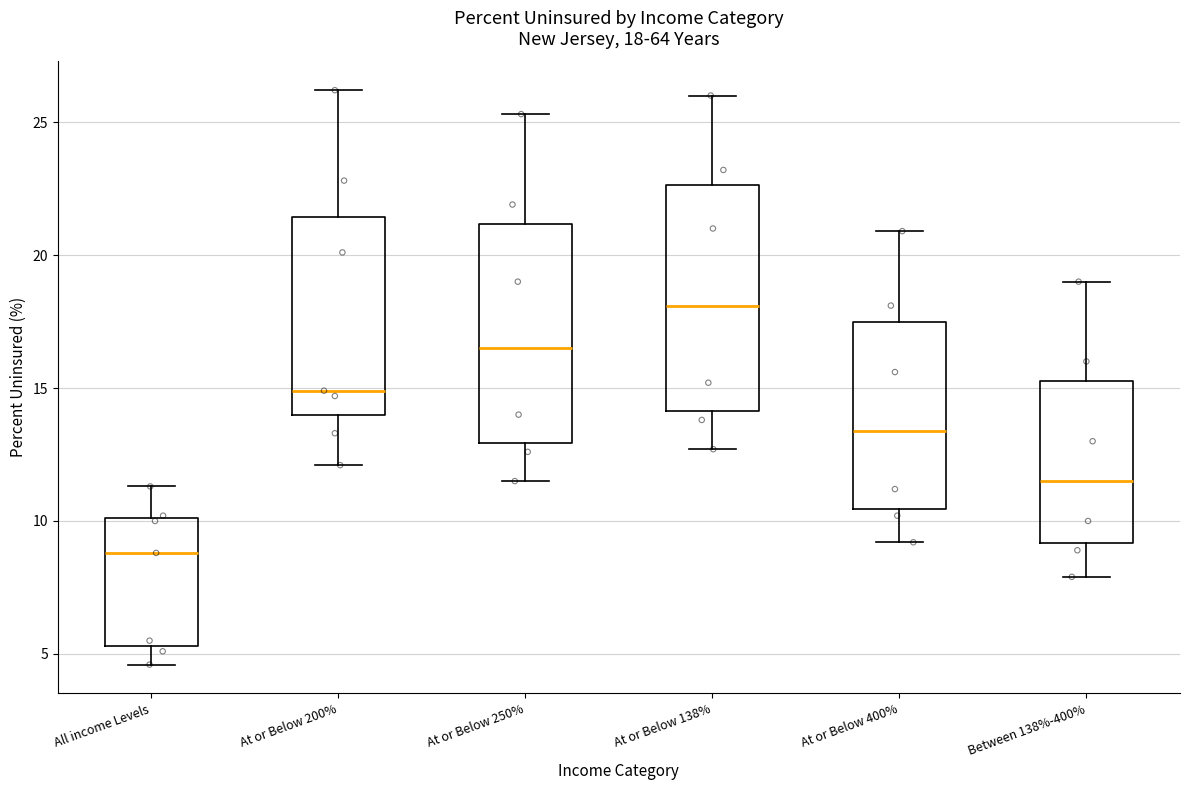

Which box's median line is the lowest?

All income Levels